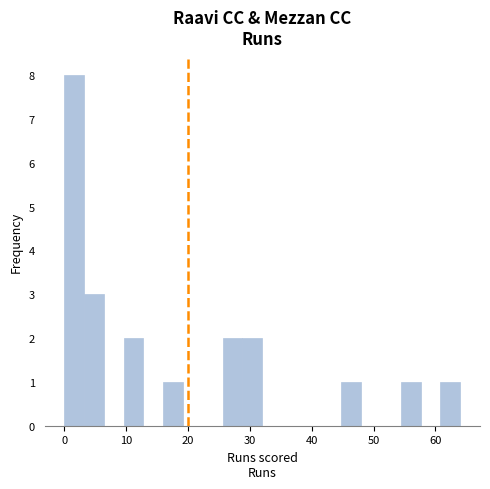

Around what value on the x-axis is the tallest bar? Give the approximate position of its centre, as read against the axis.

2